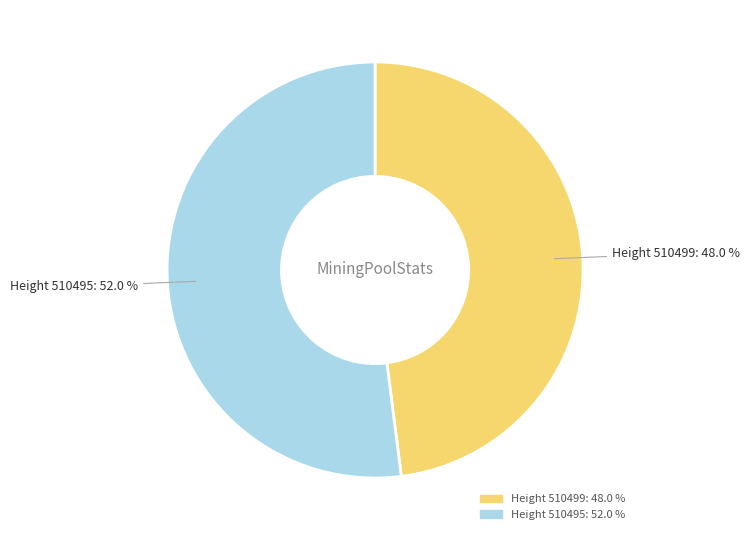

Count the number of slices in the pie.

2